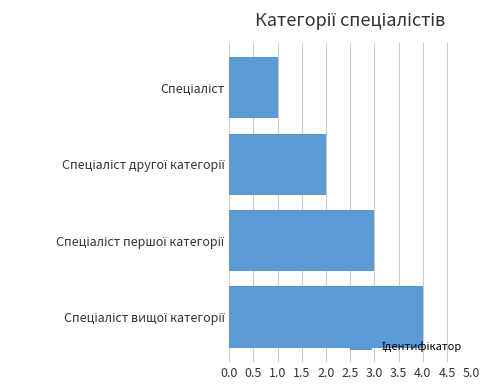

What is the smallest value displayed?

1